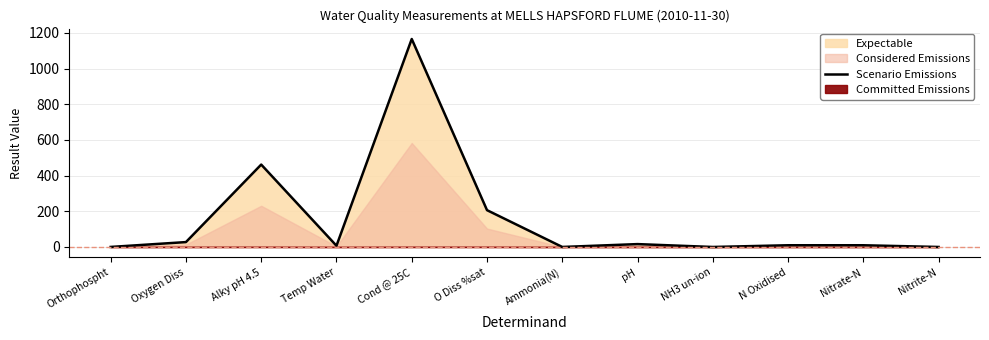

The chart shows a value of 27.4 at Oxygen Diss. True or false?

True